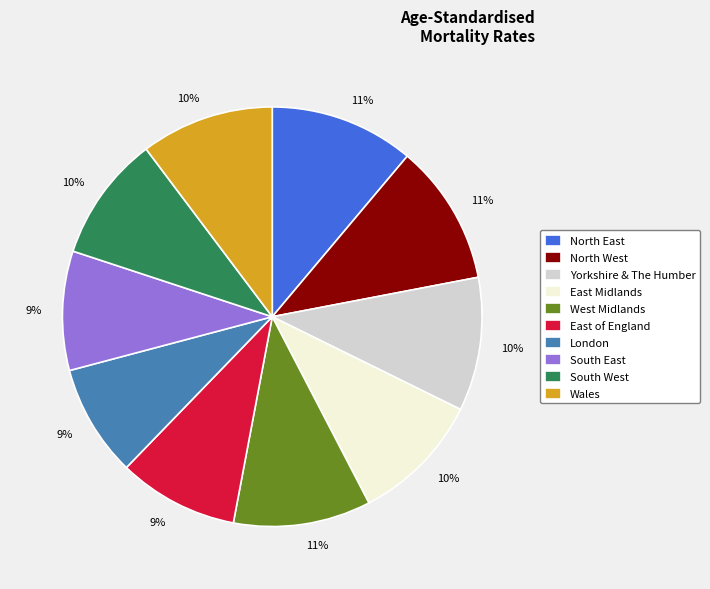

To the nearest percent, what is the difference between the largest and smallest slice percentages?

2%